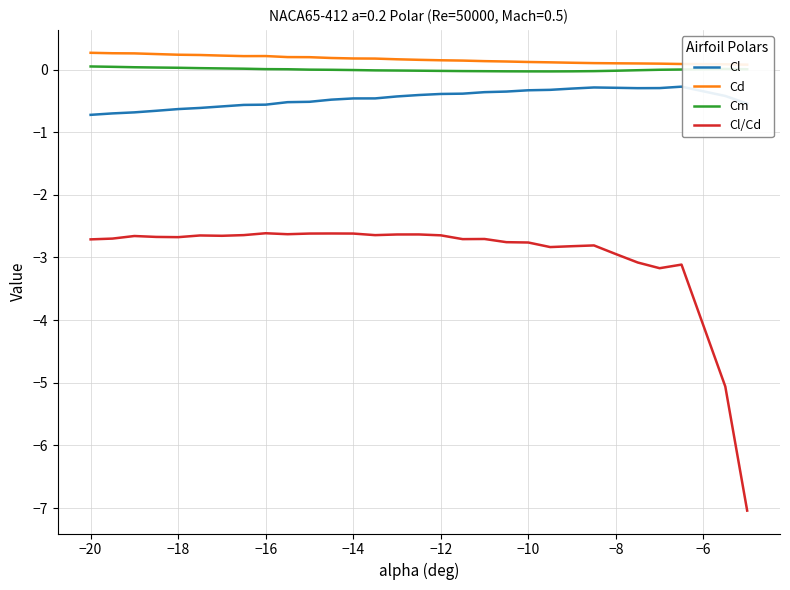

Is it true that Cl/Cd equals -3.6 at −18?

False